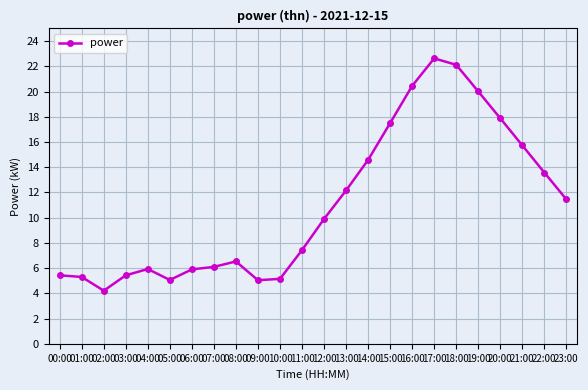

Which has a higher value, 06:00 or 21:00?

21:00